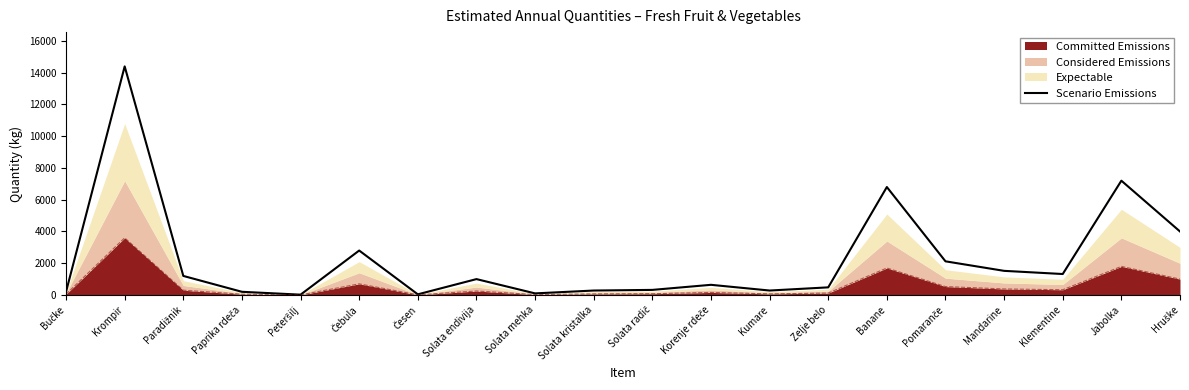

Reading left to right, transcribe all the data shown in this chart.

200	14400	1200	200	20	2800	40	1000	100	280	320	640	280	480	6800	2120	1520	1320	7200	4000